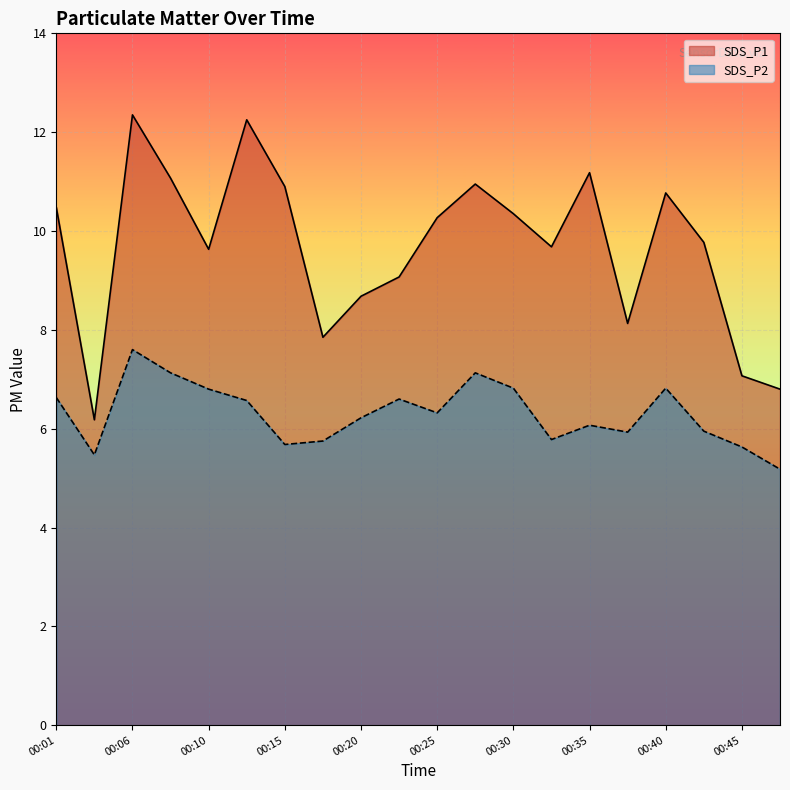

What is the difference between the maximum and minimum values in the SDS_P2 series?

2.4